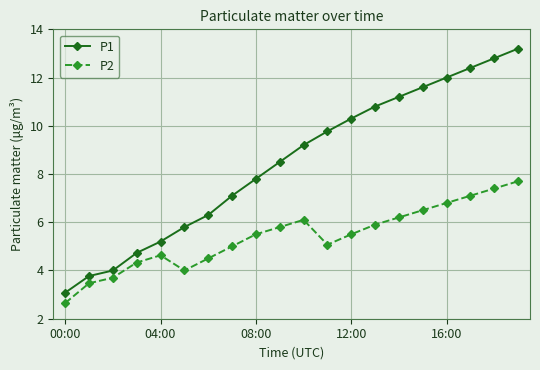

At how many categories does at least one series exceed 5?

16